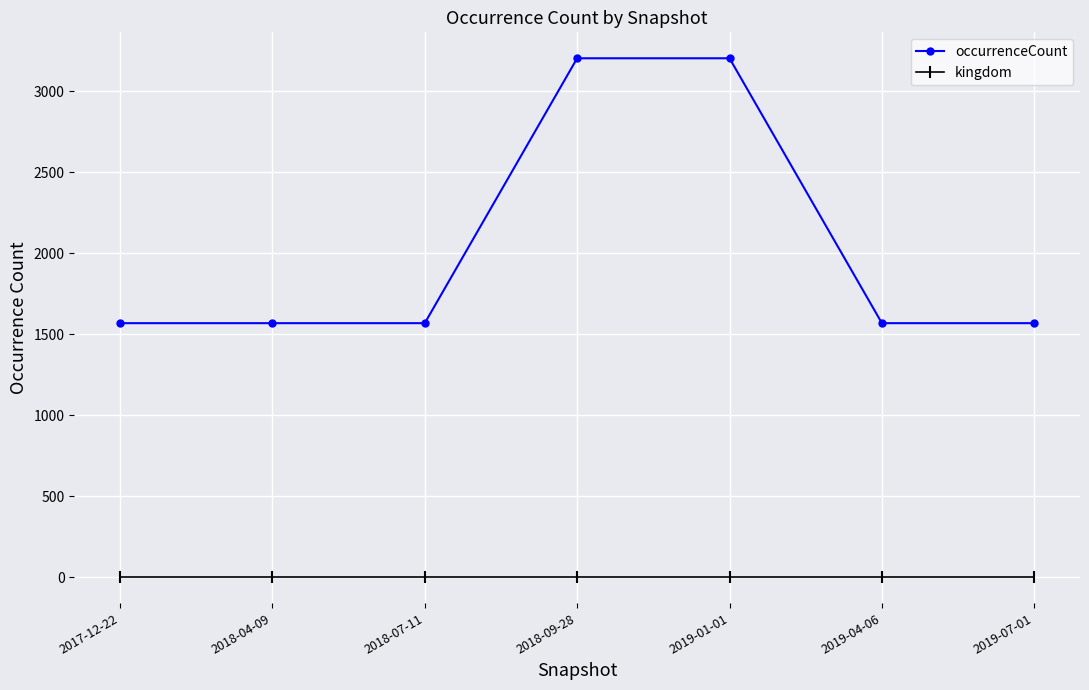

What position from the right is 2018-04-09?

6